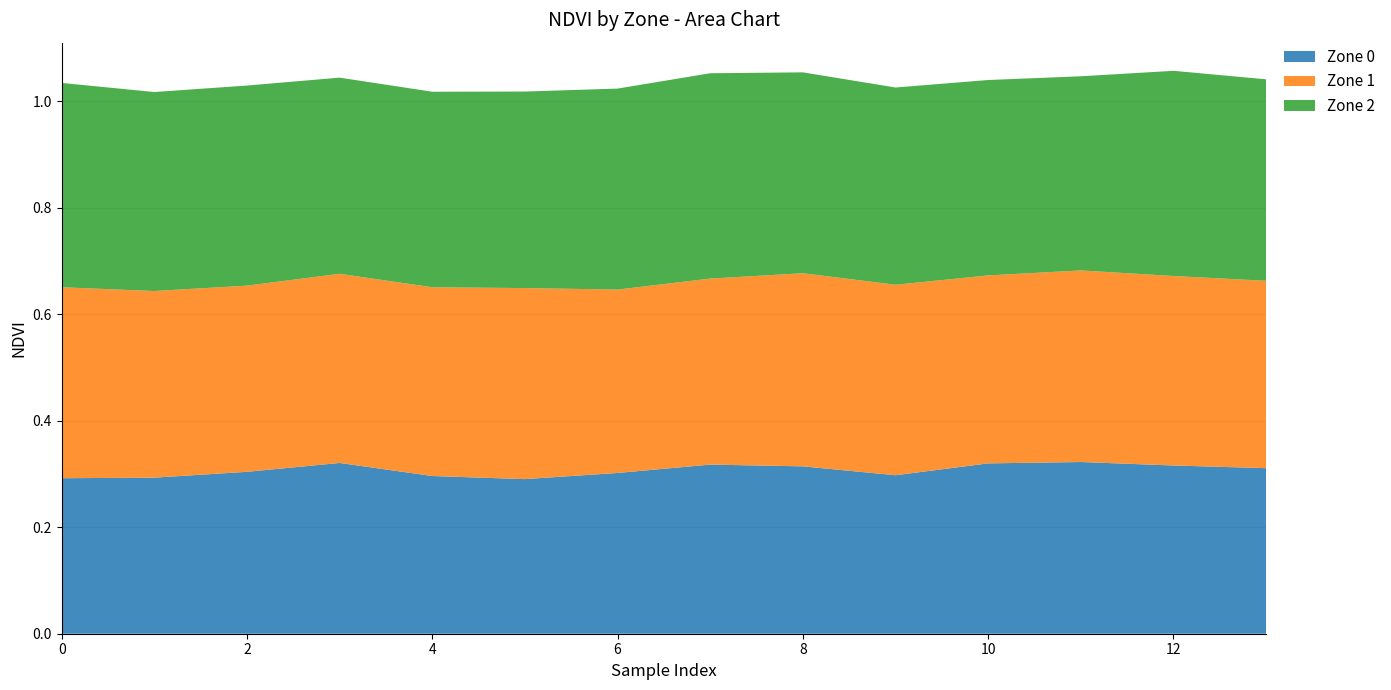

Reading right to left, list all the values displayed in this chart.

Zone 0: 0.3	0.3	0.3	0.3	0.3	0.3	0.3	0.3	0.3	0.3	0.3	0.3	0.3	0.3
Zone 1: 0.4	0.4	0.4	0.4	0.4	0.4	0.3	0.3	0.4	0.4	0.4	0.3	0.4	0.4
Zone 2: 0.4	0.4	0.4	0.4	0.4	0.4	0.4	0.4	0.4	0.4	0.4	0.4	0.4	0.4